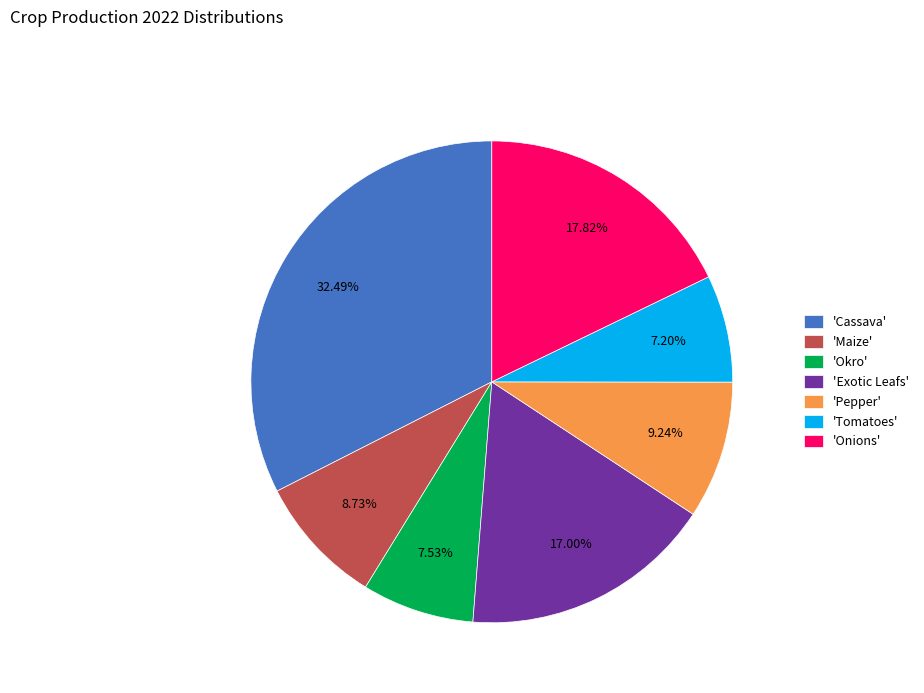

What is the ratio of the value at 'Cassava' to the value at 'Maize'?

3.7